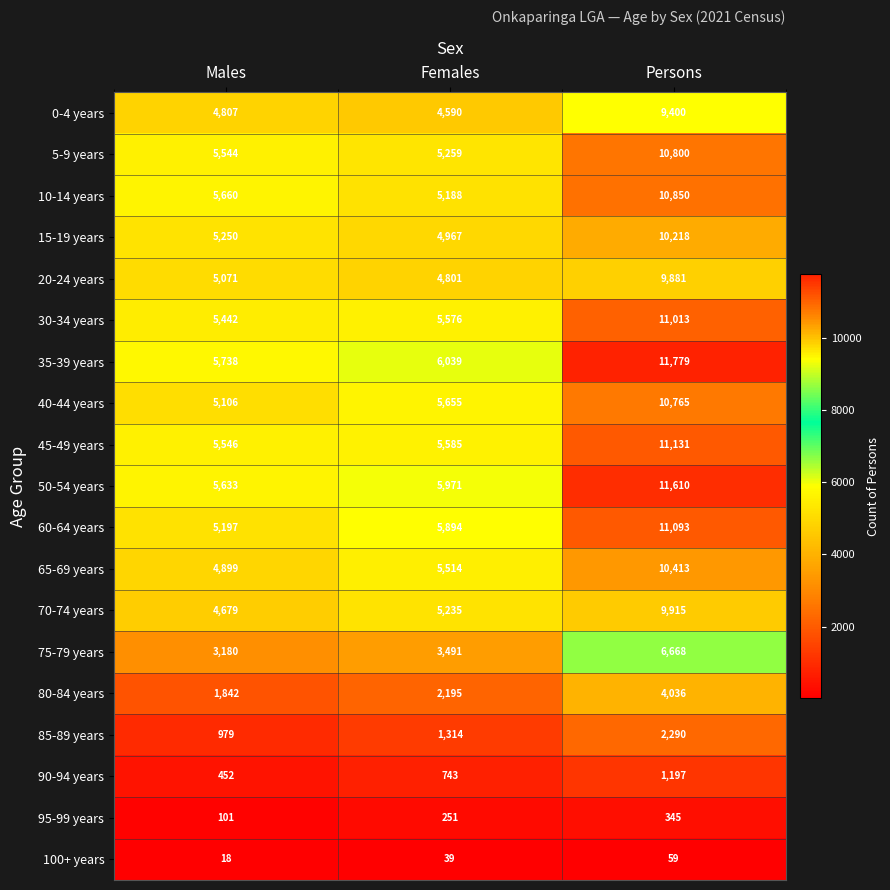

How many data points does each series have?

3